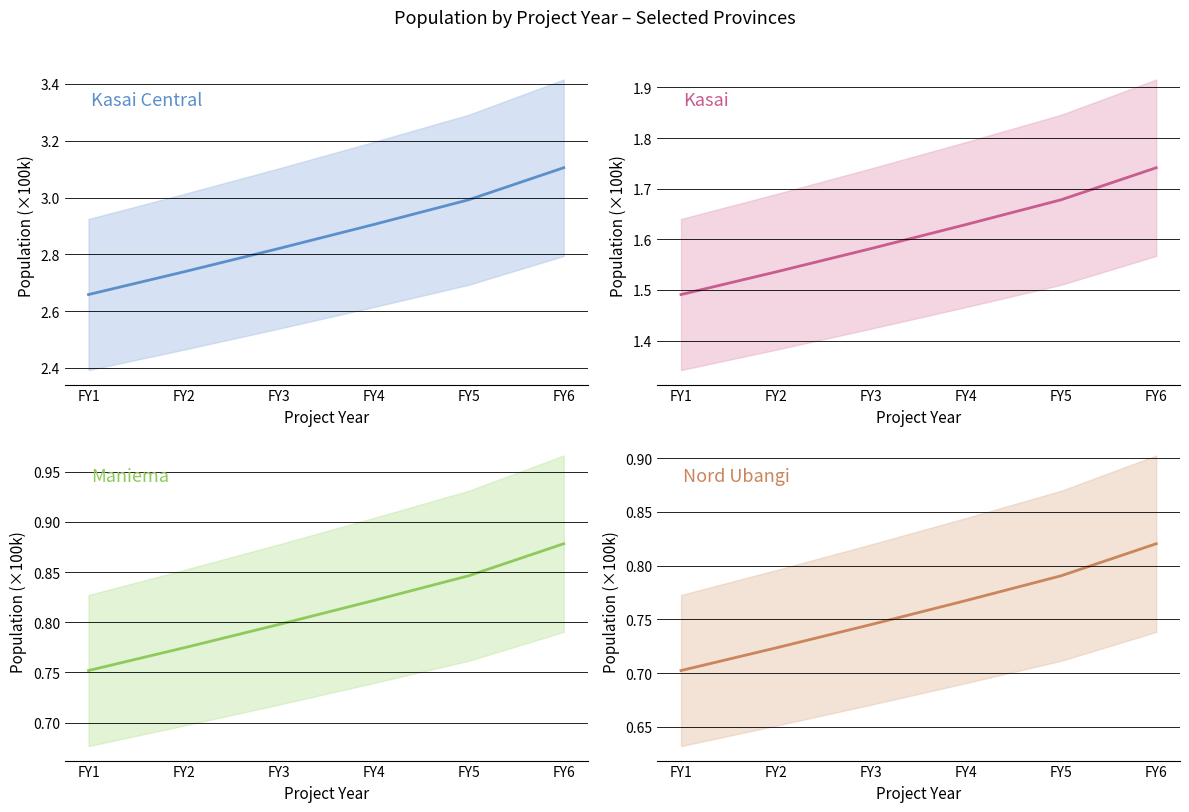

True or false: Kasai Central and Maniema intersect in this chart.

False